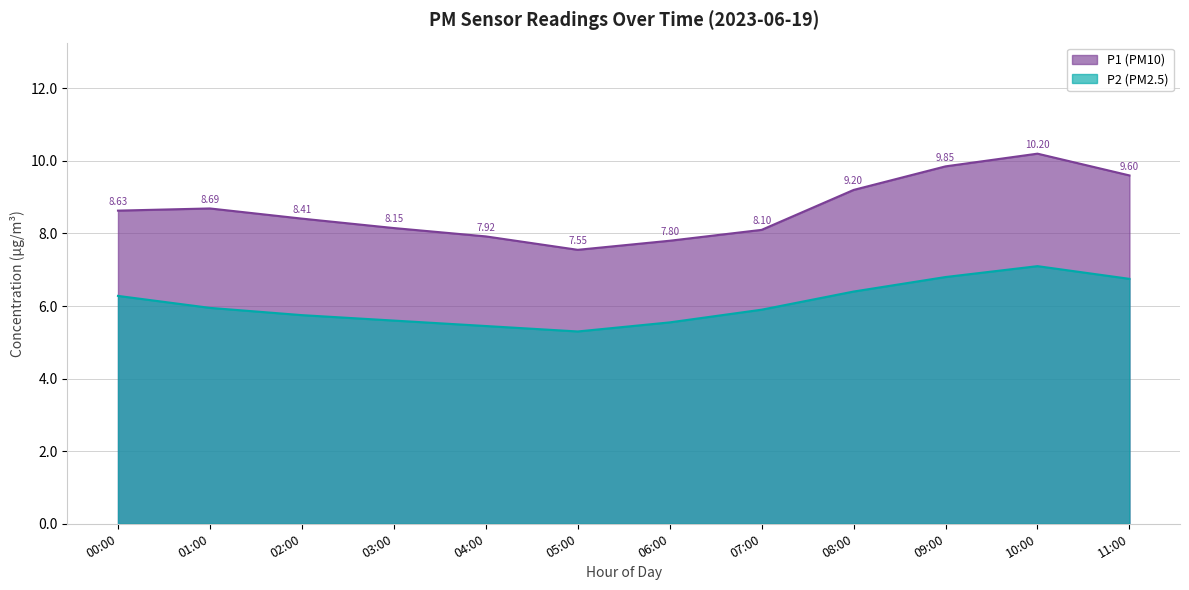

How many interior local peaks does the P2 series have?

1